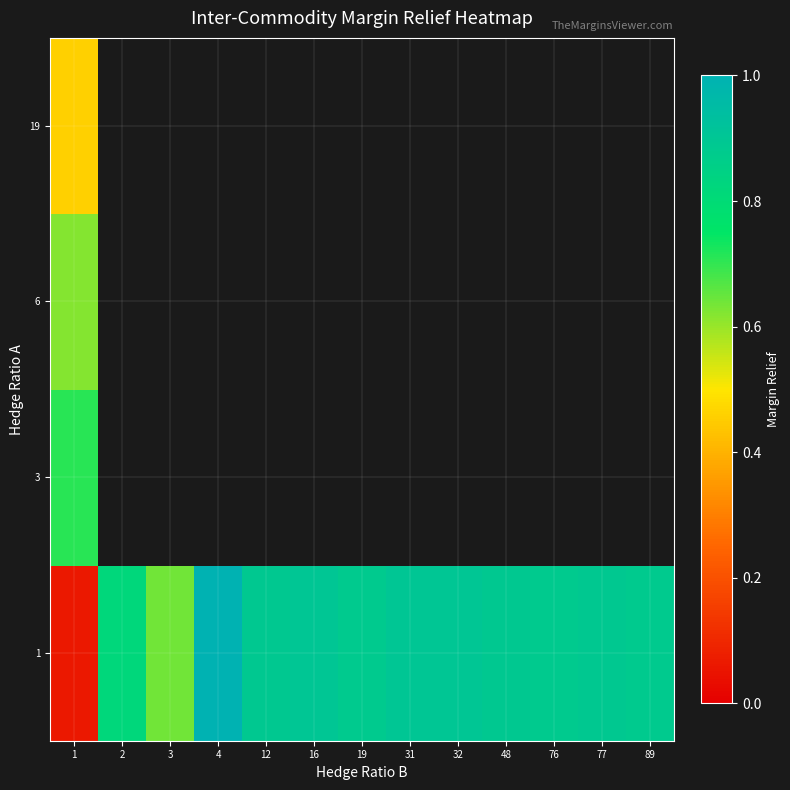

Where is 6 nearest to the value 0?

1